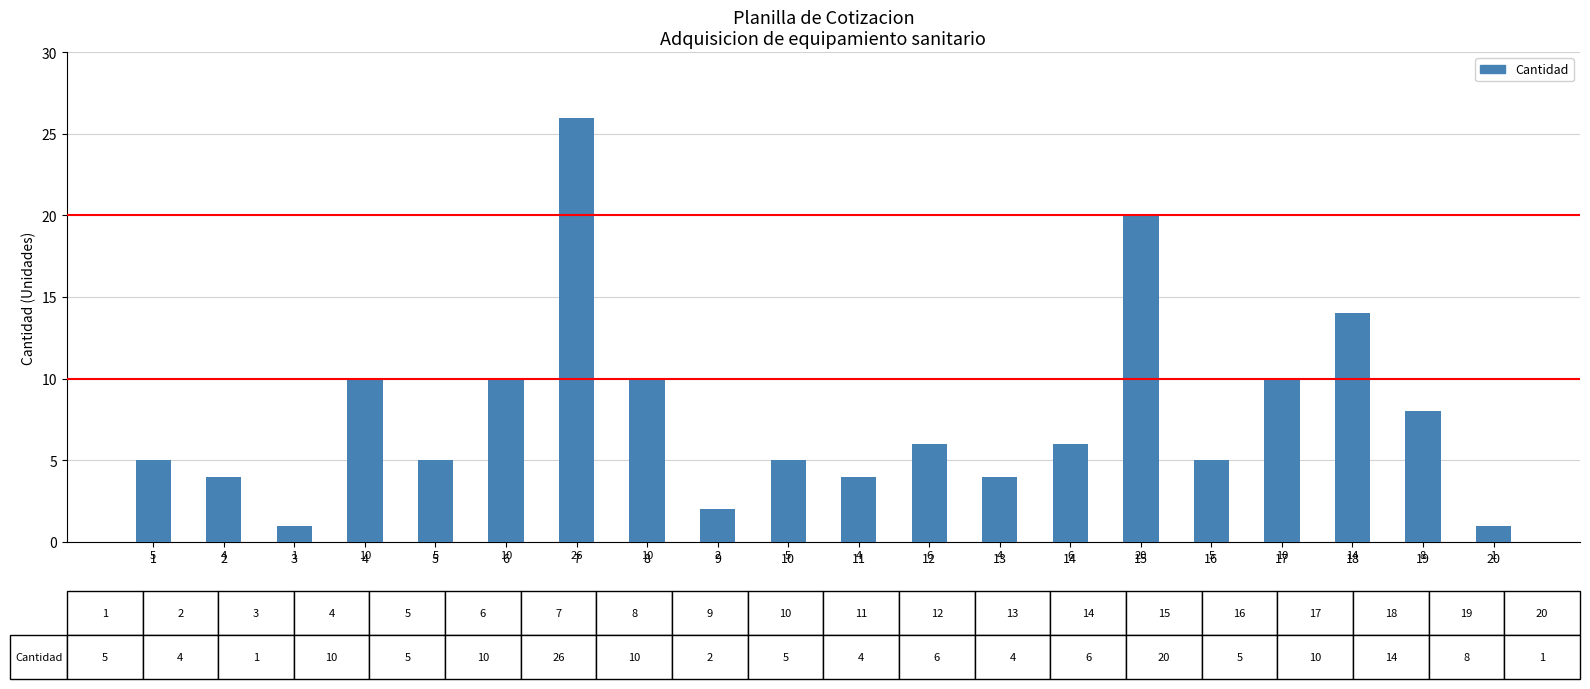

What is the value of the 6th bar from the left?

10